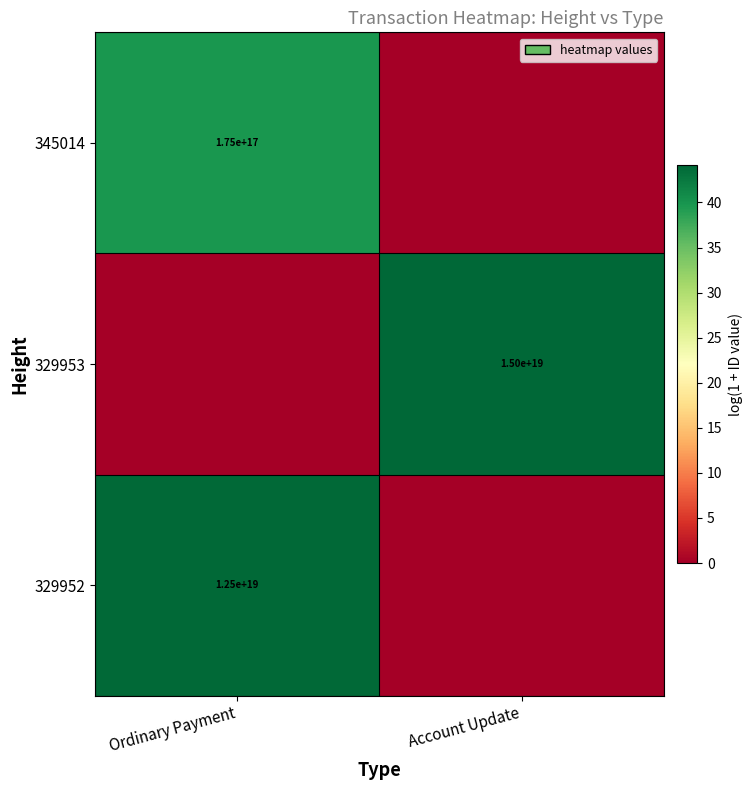

True or false: 345014 has a value of 175000000000000000 at Ordinary Payment.

True